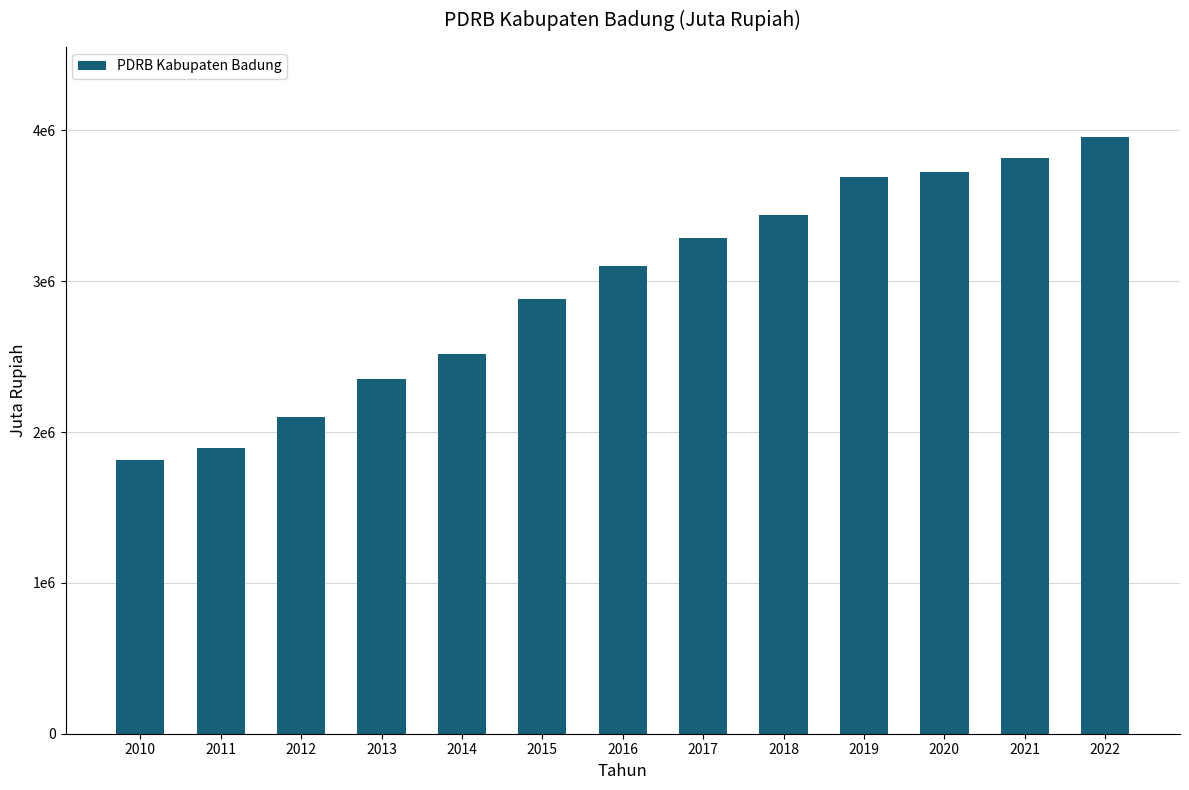

Between 2017 and 2012, which is larger?

2017